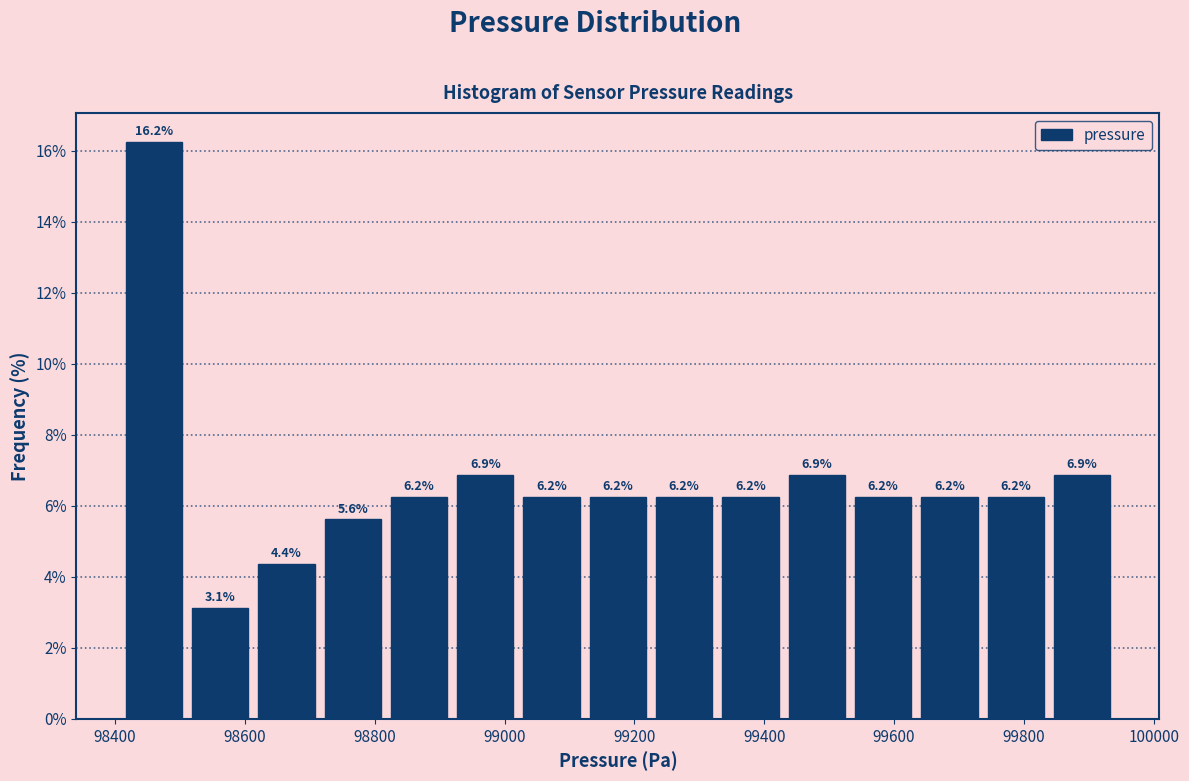

Reading left to right, list every bar in this chart as the range it spans on the x-axis followed by its height. The bar edges are not printed on the chart, so give them approximately, as read against the axis.

98400 to 98520: 16.2
98520 to 98620: 3.1
98620 to 98720: 4.4
98720 to 98820: 5.6
98820 to 98920: 6.2
98920 to 99020: 6.9
99020 to 99120: 6.2
99120 to 99220: 6.2
99220 to 99320: 6.2
99320 to 99440: 6.2
99440 to 99540: 6.9
99540 to 99640: 6.2
99640 to 99740: 6.2
99740 to 99840: 6.2
99840 to 99940: 6.9